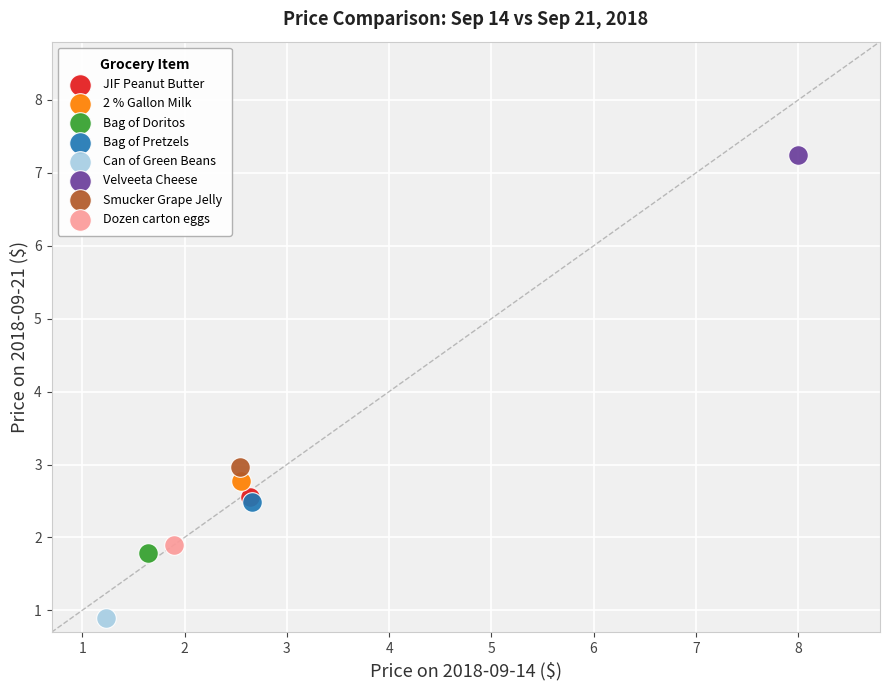

What are all the series names shown in the legend?

JIF Peanut Butter, 2 % Gallon Milk, Bag of Doritos, Bag of Pretzels, Can of Green Beans, Velveeta Cheese, Smucker Grape Jelly, Dozen carton eggs